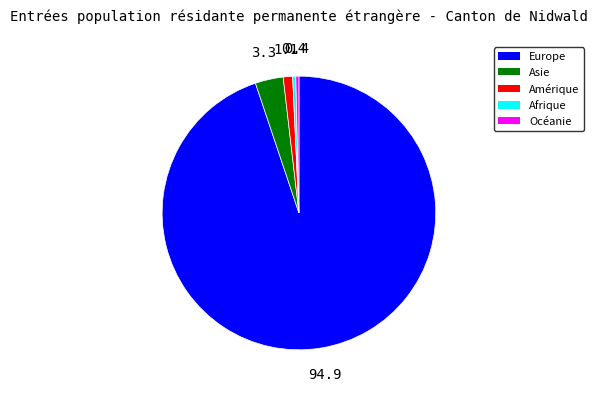

Is there a majority slice in this chart?

Yes